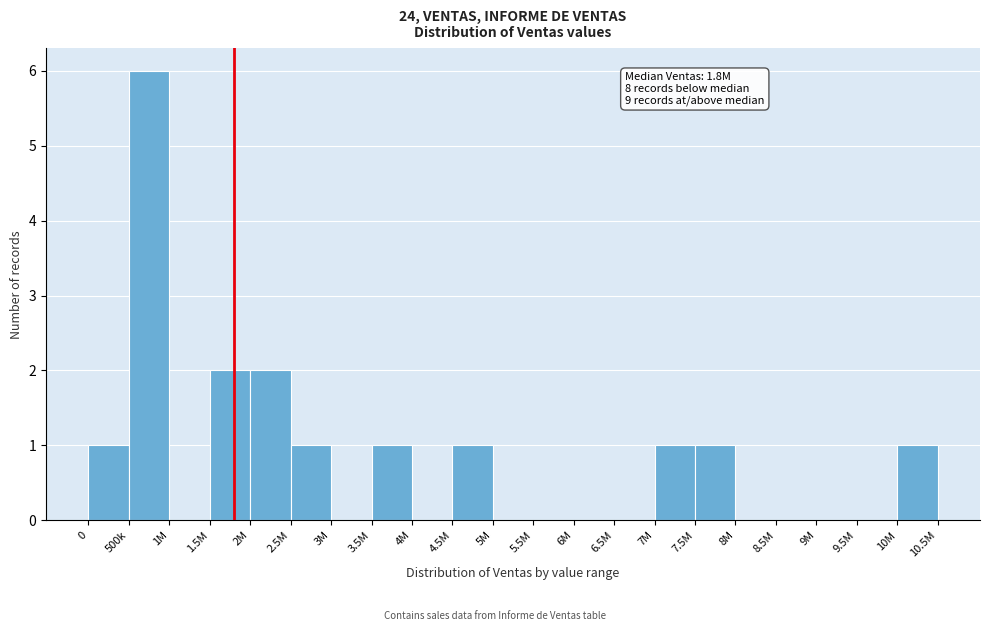

Reading right to left, list all the values displayed in this chart.

10M=1	9.5M=0	9M=0	8.5M=0	8M=0	7.5M=1	7M=1	6.5M=0	6M=0	5.5M=0	5M=0	4.5M=1	4M=0	3.5M=1	3M=0	2.5M=1	2M=2	1.5M=2	1M=0	500k=6	0=1